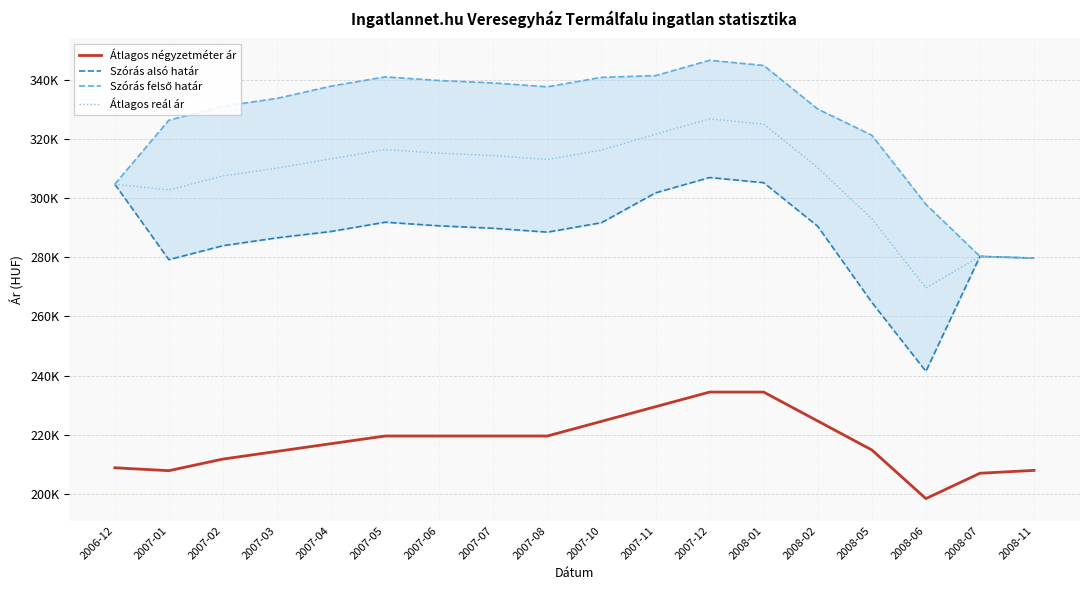

True or false: Átlagos reál ár and Szórás felső határ intersect in this chart.

False